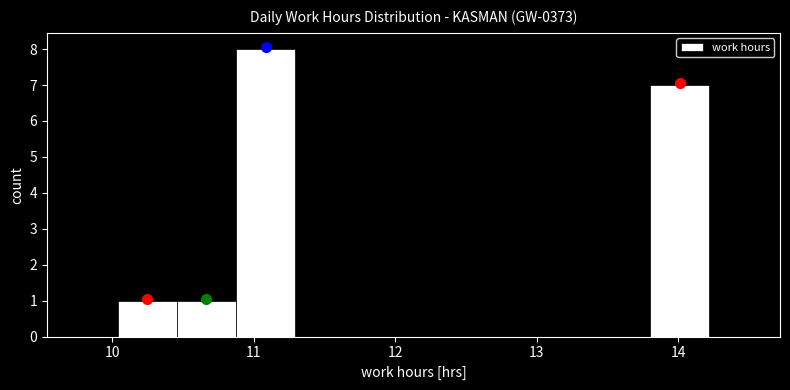

Over which range of the x-axis is the bar tallest?

10.9 to 11.3